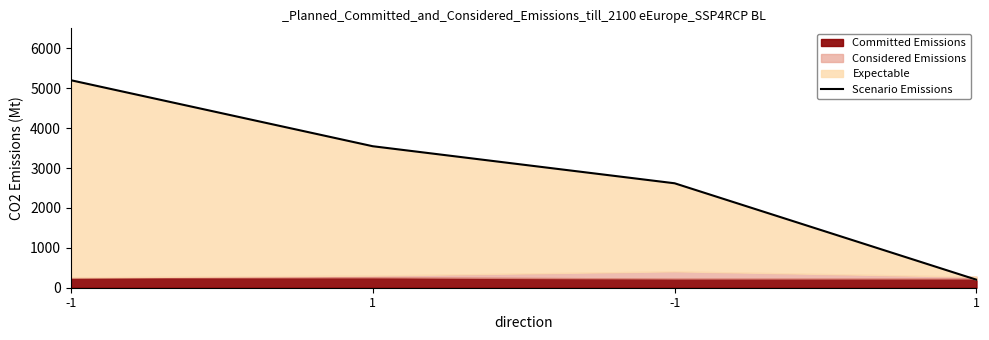

What is the greatest value displayed?

5200.0